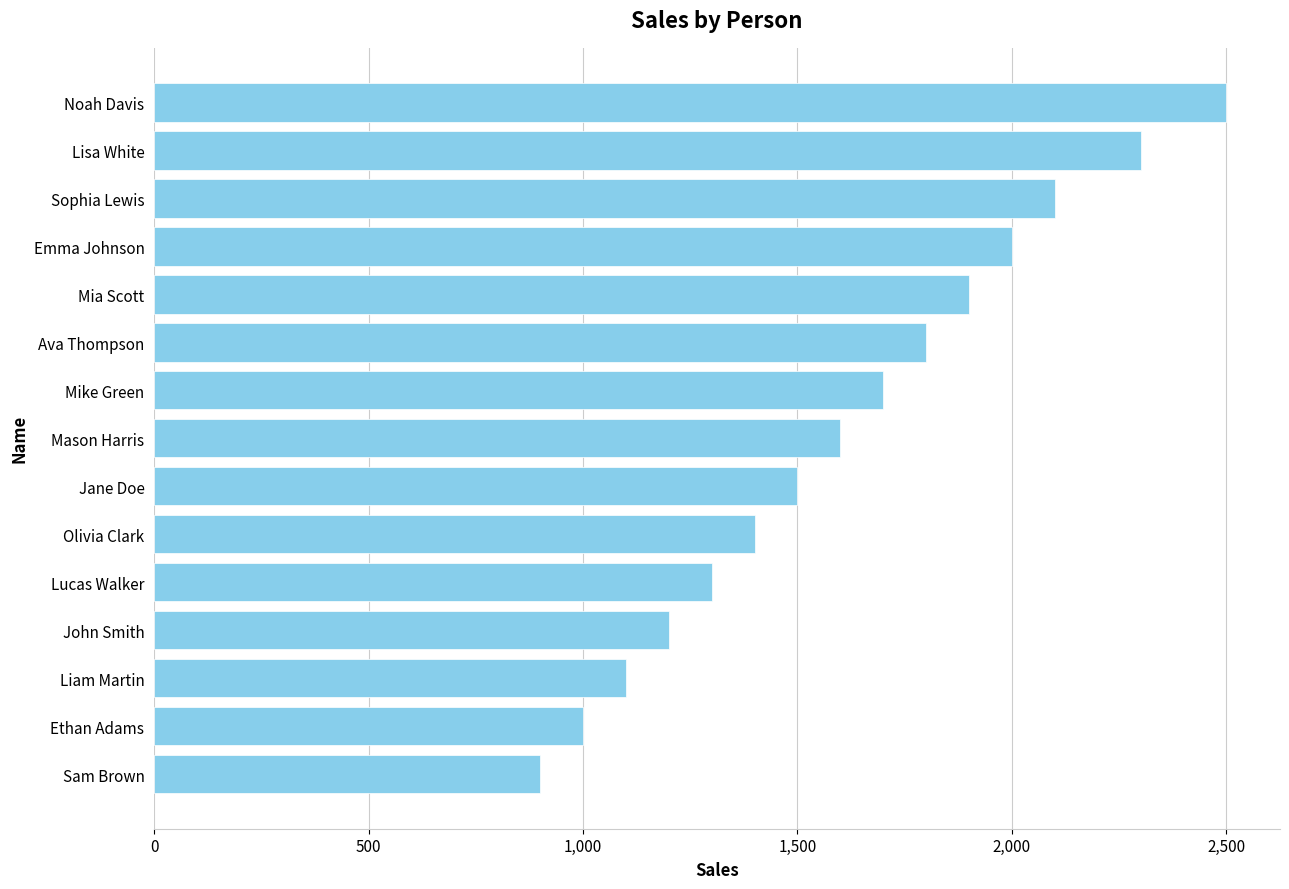

Reading bottom to top, transcribe all the data shown in this chart.

900	1000	1100	1200	1300	1400	1500	1600	1700	1800	1900	2000	2100	2300	2500